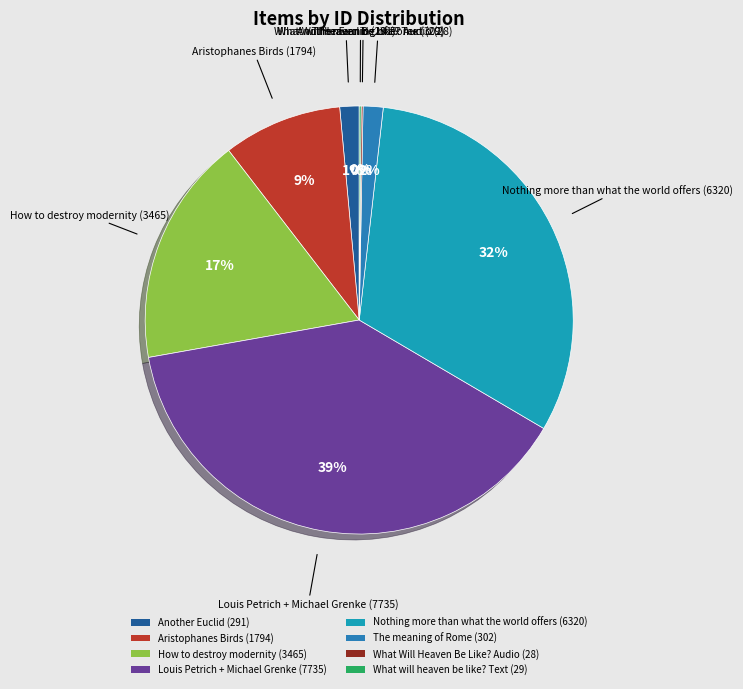

Combined, do How to destroy modernity (3465) and Aristophanes Birds (1794) account for over 50%?

No